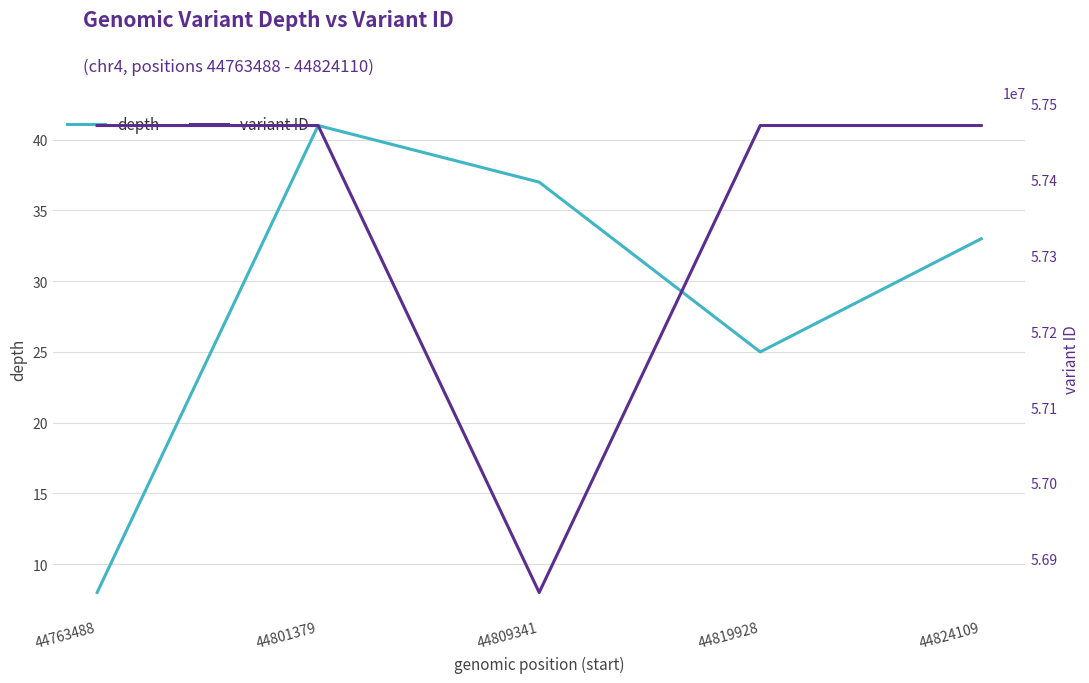

What are all the series names shown in the legend?

depth, variant ID